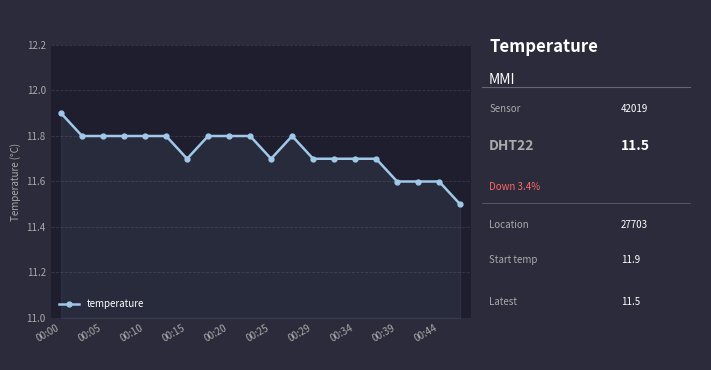

Reading left to right, what are all the values shown in this chart?

11.9	11.8	11.8	11.8	11.8	11.8	11.7	11.8	11.8	11.8	11.7	11.8	11.7	11.7	11.7	11.7	11.6	11.6	11.6	11.5